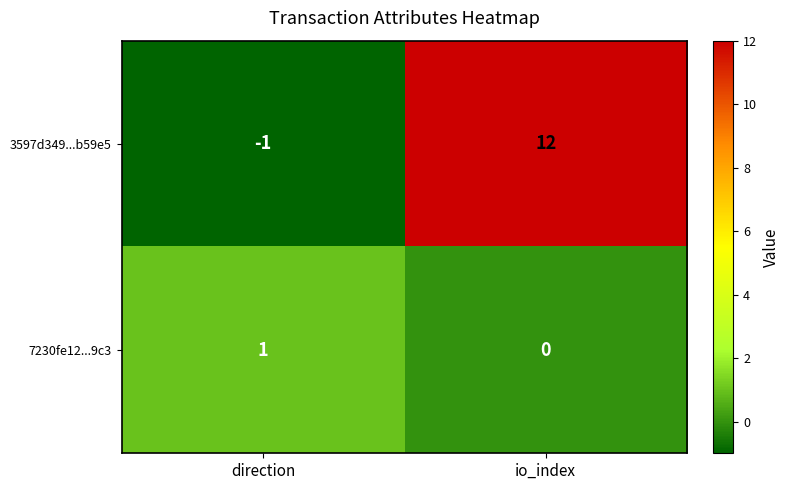

List the series in order of their peak value, lowest first.

7230fe12...9c3, 3597d349...b59e5